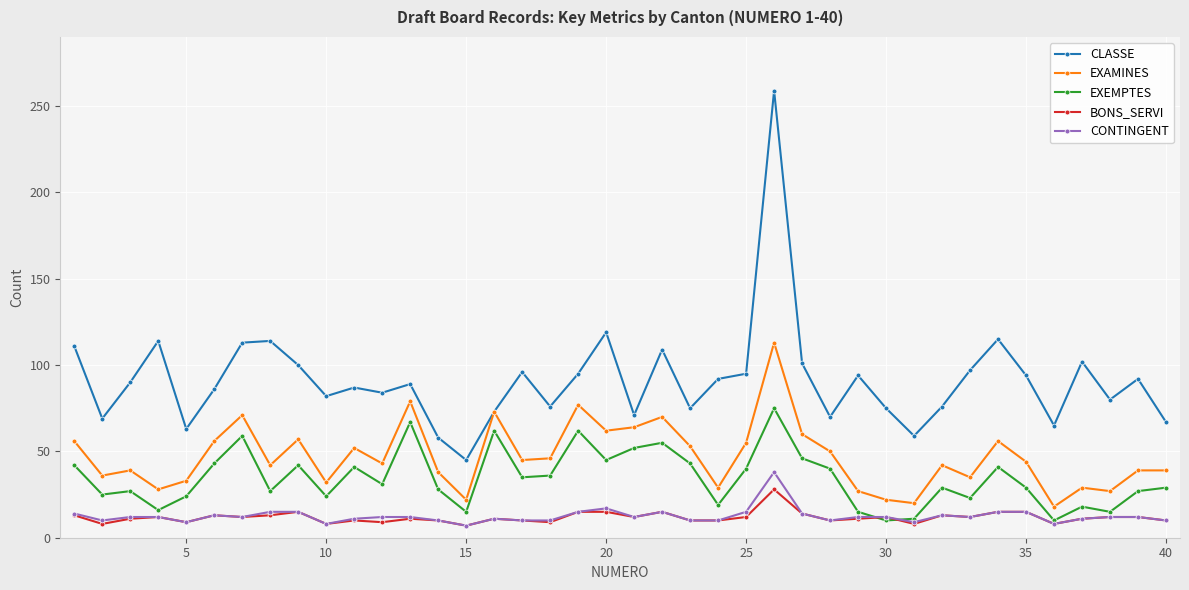

Which series has the largest range (max minus min)?

CLASSE